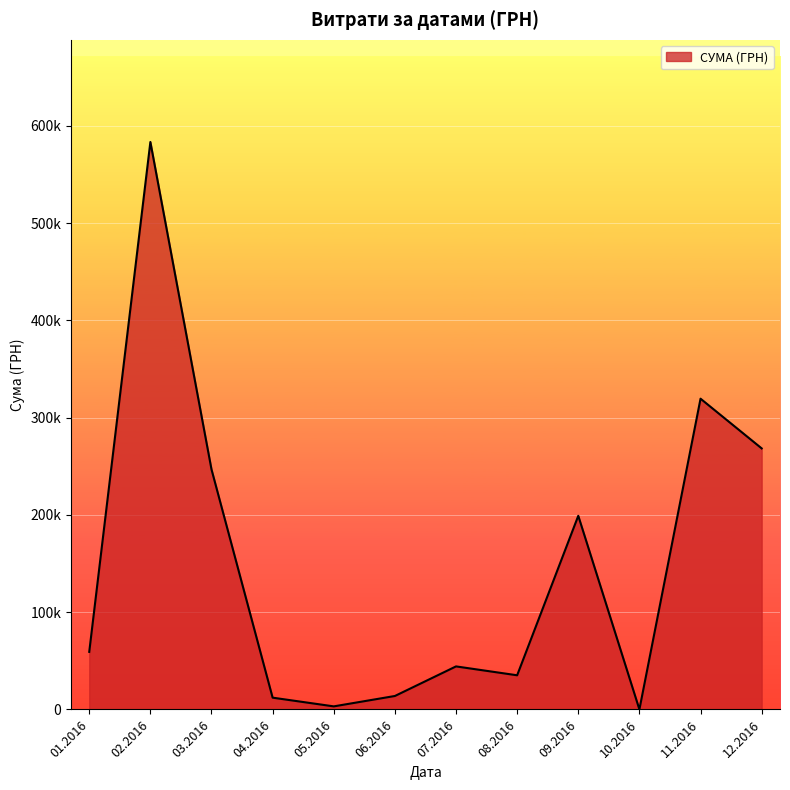

Does the chart have visible grid lines?

Yes